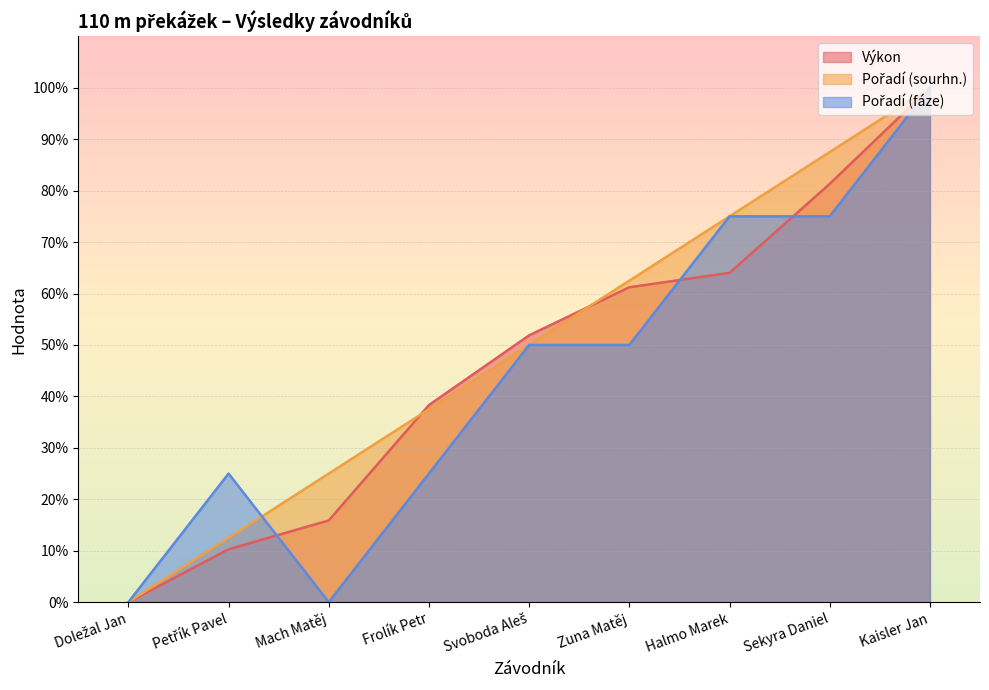

What is the sum of the Pořadí (sourhn.) values at Svoboda Aleš and Frolík Petr?

87.5